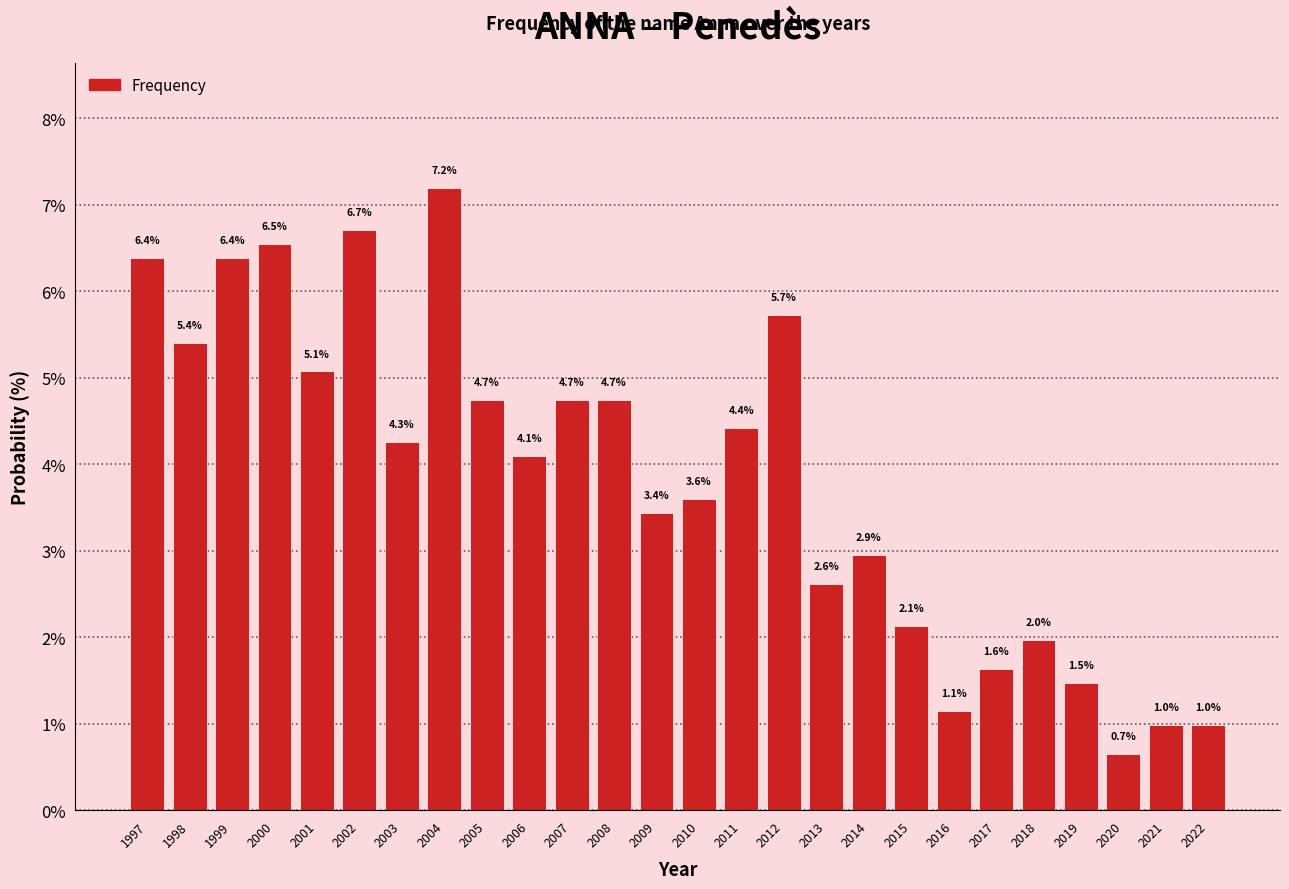

Reading right to left, extract all data points from this chart.

2022=1.0	2021=1.0	2020=0.7	2019=1.5	2018=2.0	2017=1.6	2016=1.1	2015=2.1	2014=2.9	2013=2.6	2012=5.7	2011=4.4	2010=3.6	2009=3.4	2008=4.7	2007=4.7	2006=4.1	2005=4.7	2004=7.2	2003=4.3	2002=6.7	2001=5.1	2000=6.5	1999=6.4	1998=5.4	1997=6.4